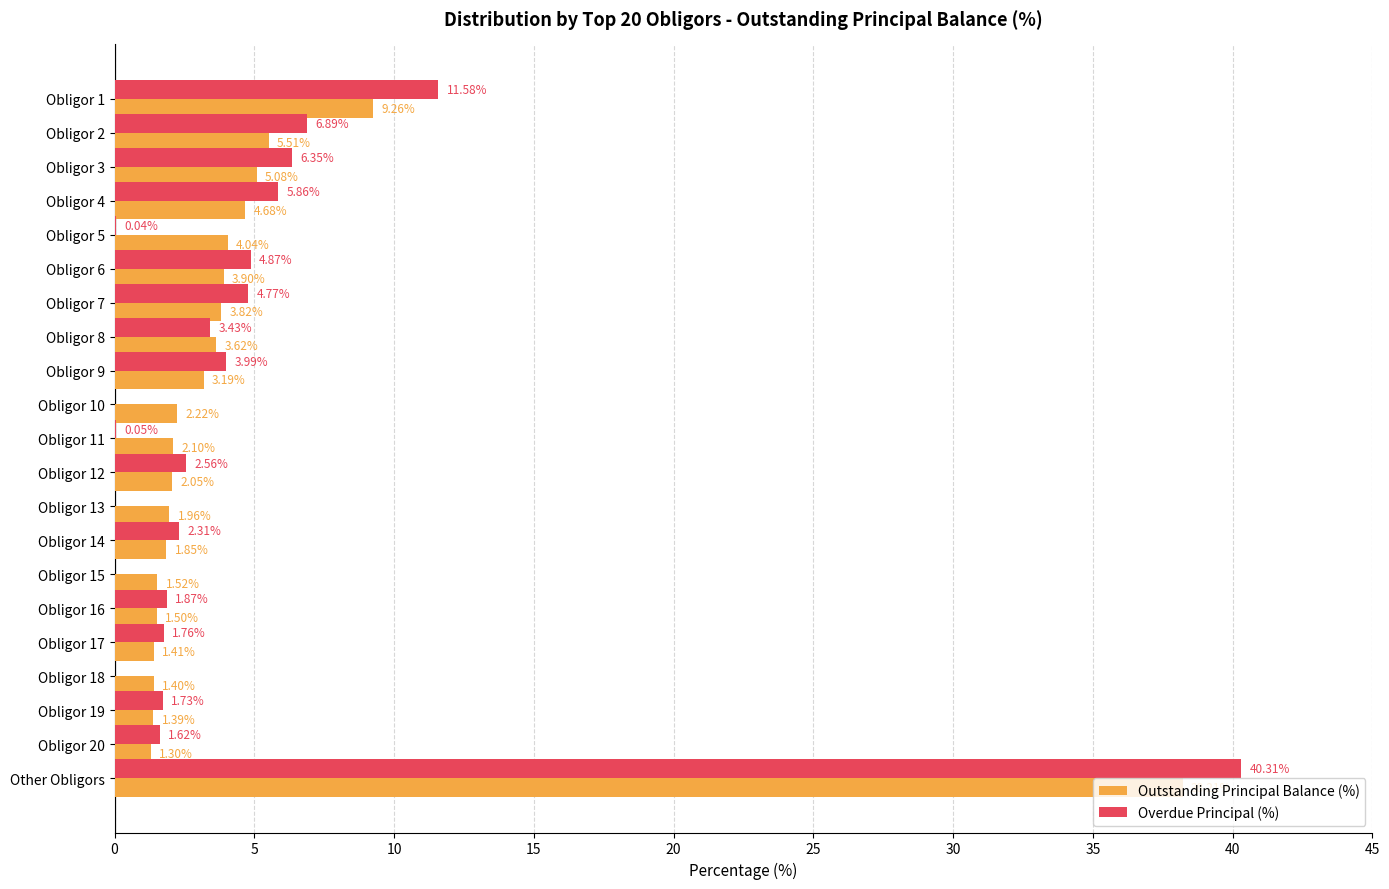

Which series changed the most between Obligor 12 and Obligor 20?

Overdue Principal (%)